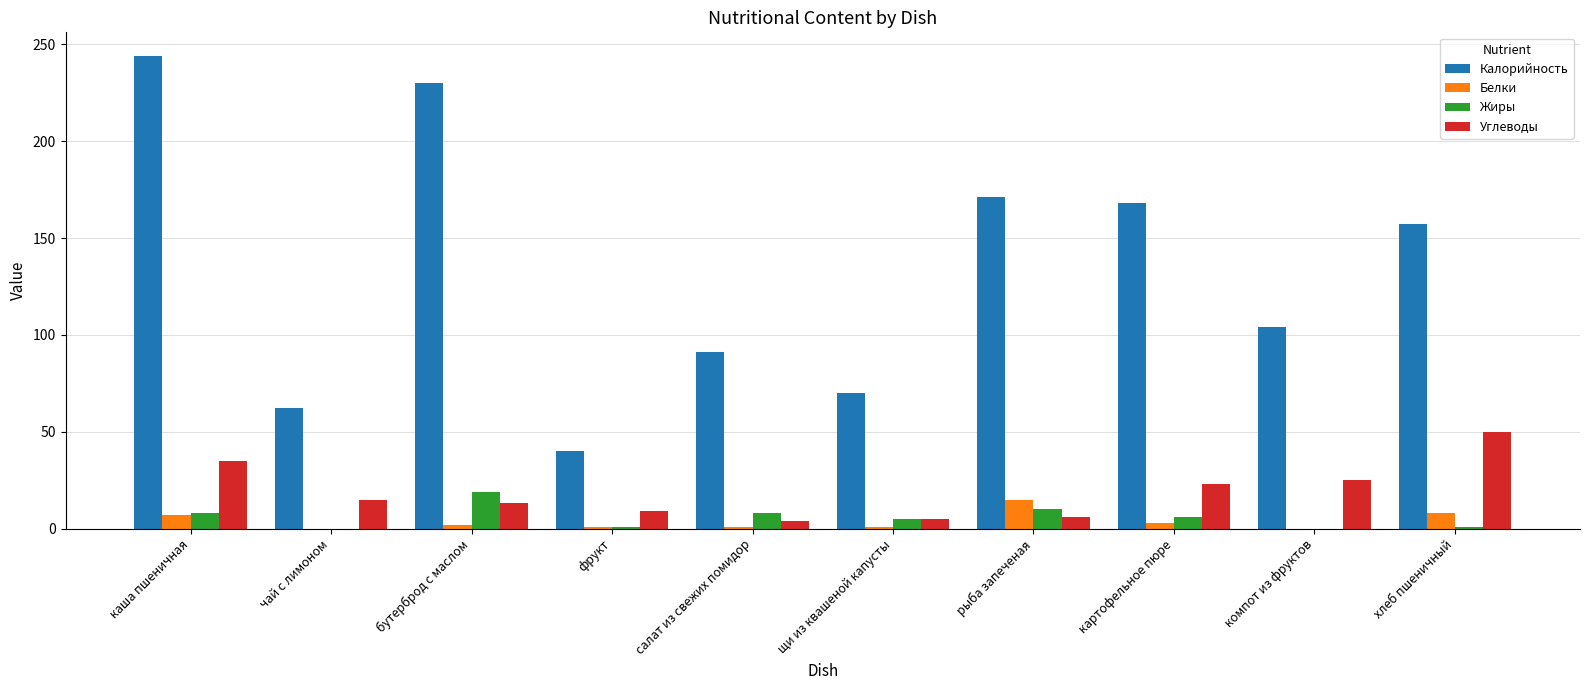

The value of Калорийность at хлеб пшеничный is 157. True or false?

True